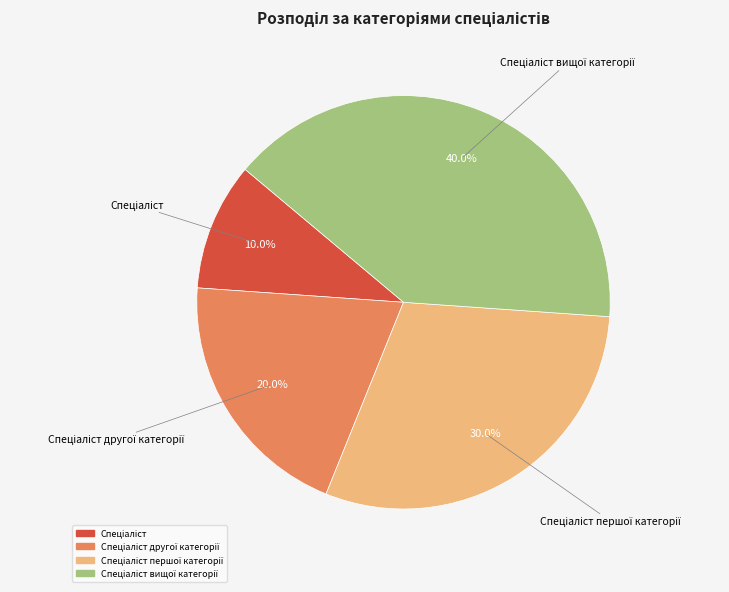

Is there any slice that represents more than half of the pie?

No